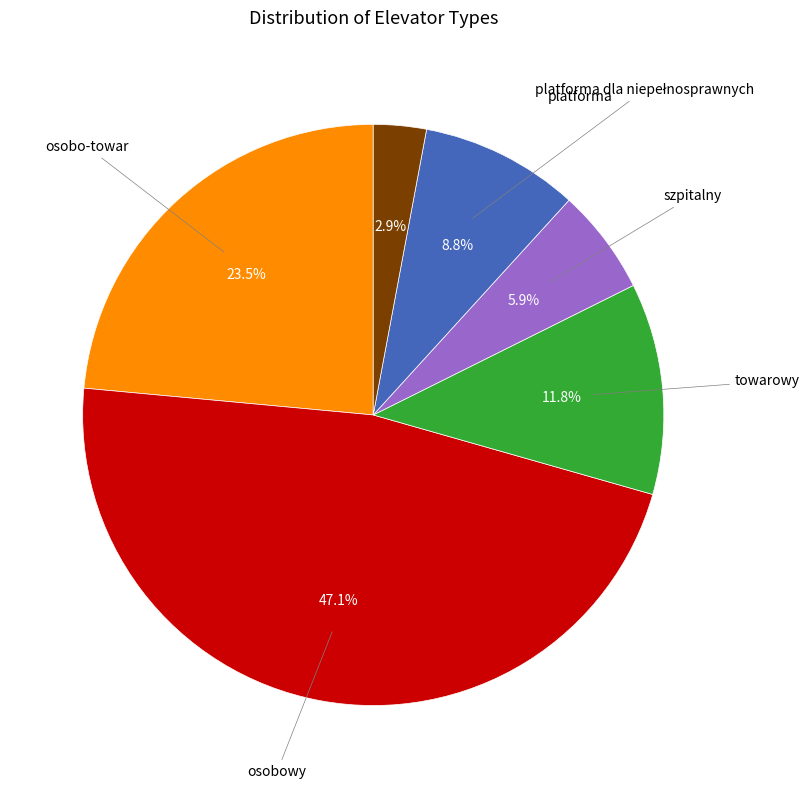

How many segments does this pie chart have?

6